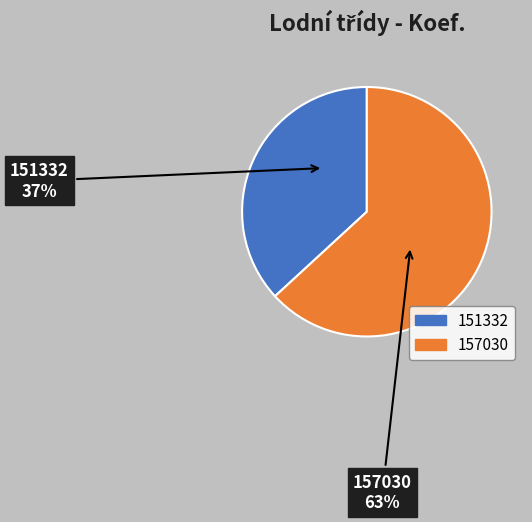

The 157030 slice represents 69% of the pie. True or false?

False